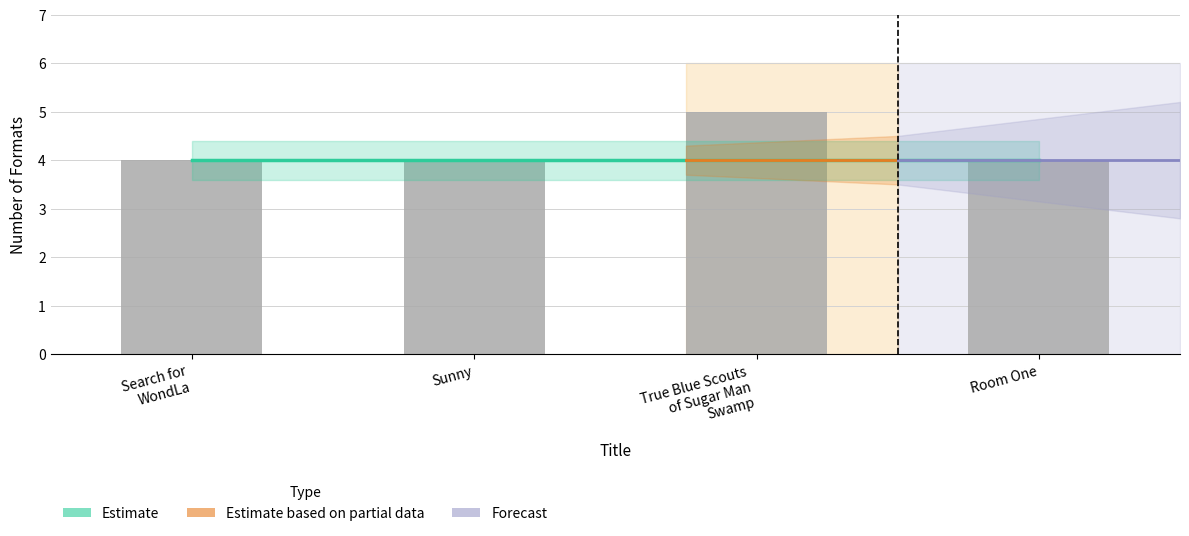

List the labels in order of value, largest first.

True Blue Scouts of Sugar Man Swamp, Search for WondLa, Sunny, Room One